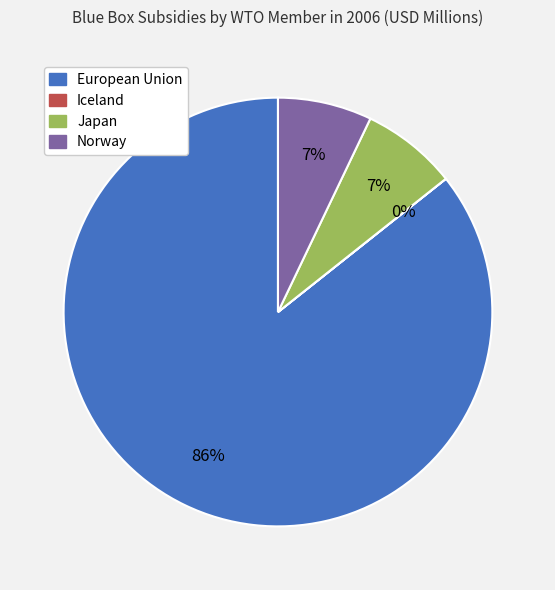

To the nearest percent, what is the difference between the largest and smallest slice percentages?

86%